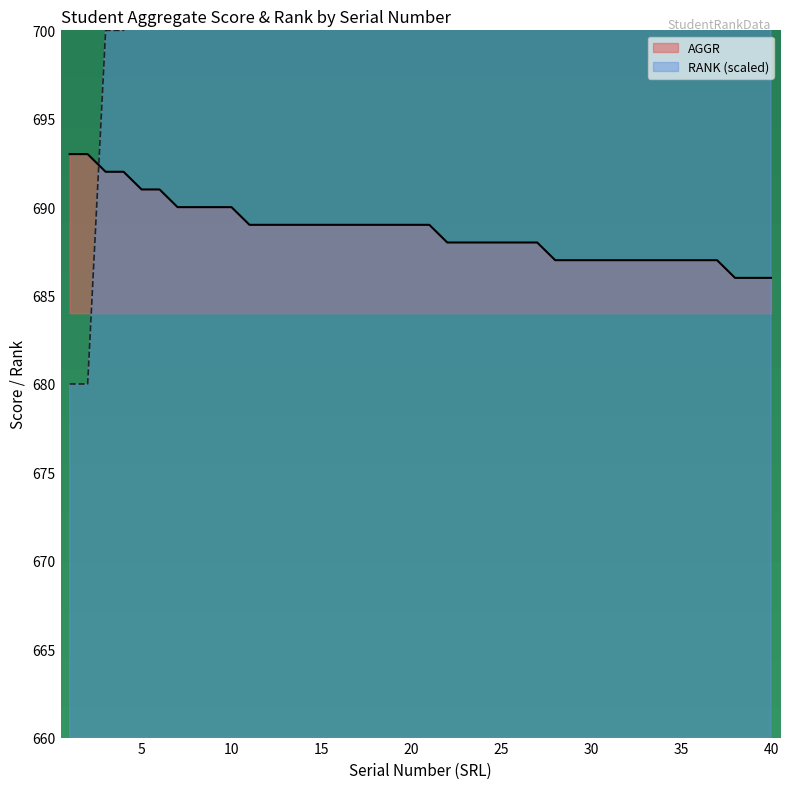

Which series changed the most between 1 and 20?

RANK